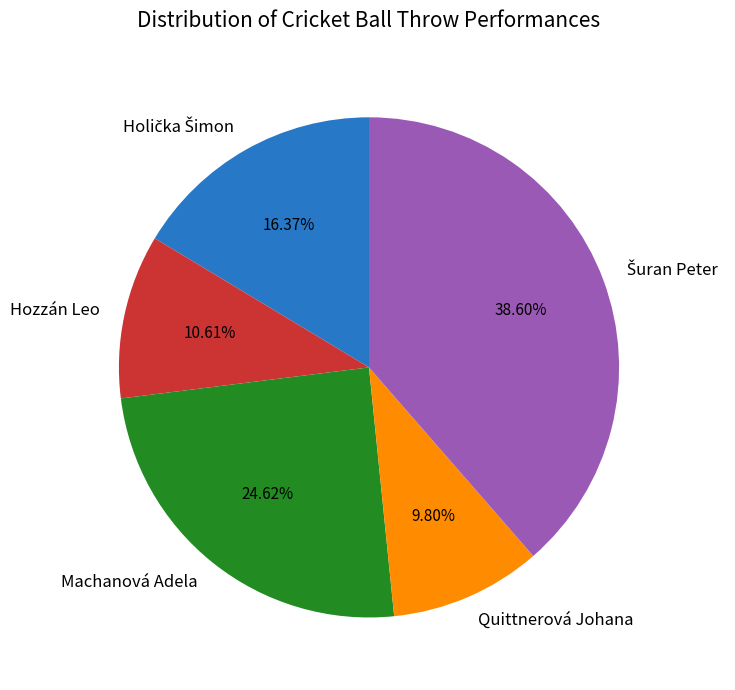

Is it true that Quittnerová Johana is 10% of the pie?

True